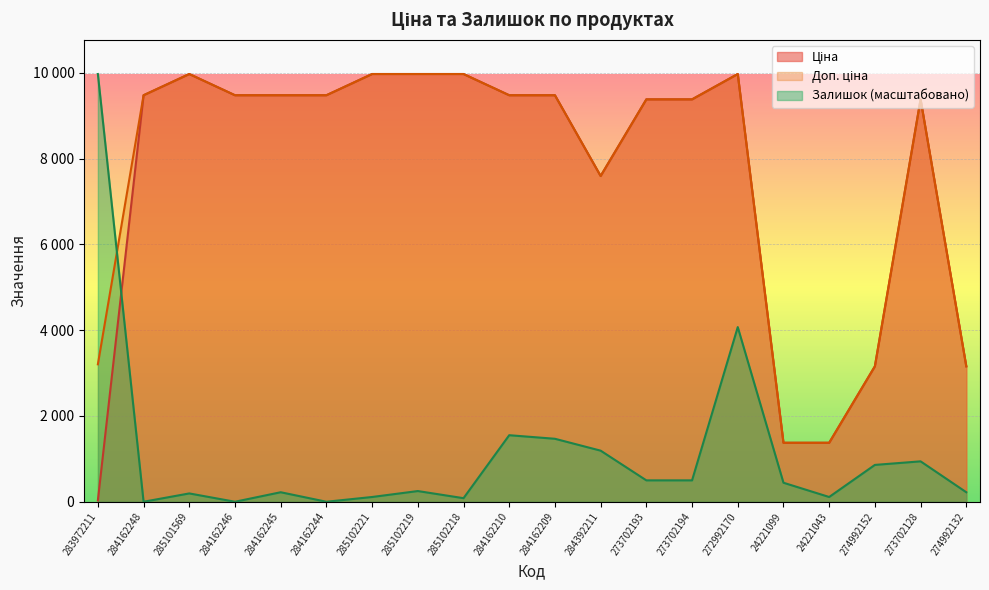

How many lines are shown in the chart?

3